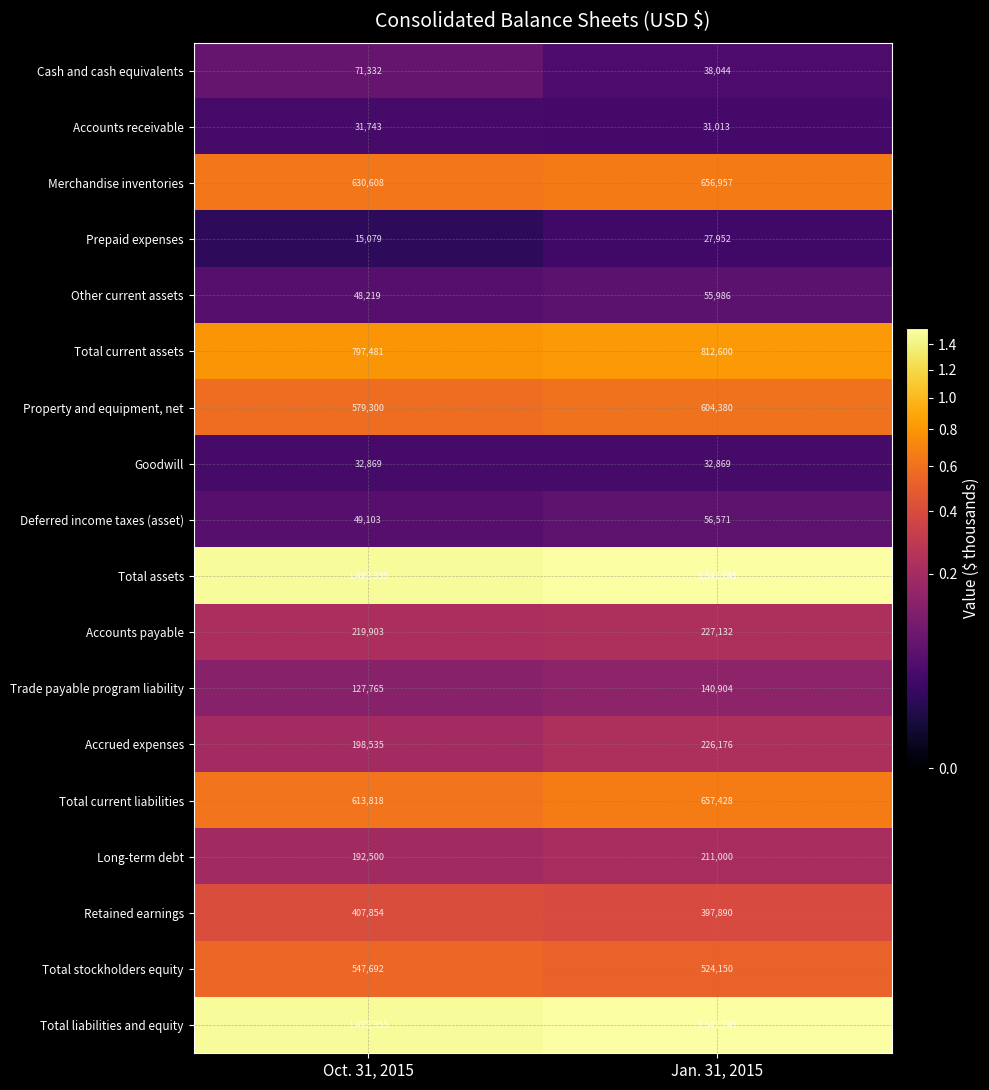

True or false: Other current assets has a value of 87825 at Jan. 31, 2015.

False